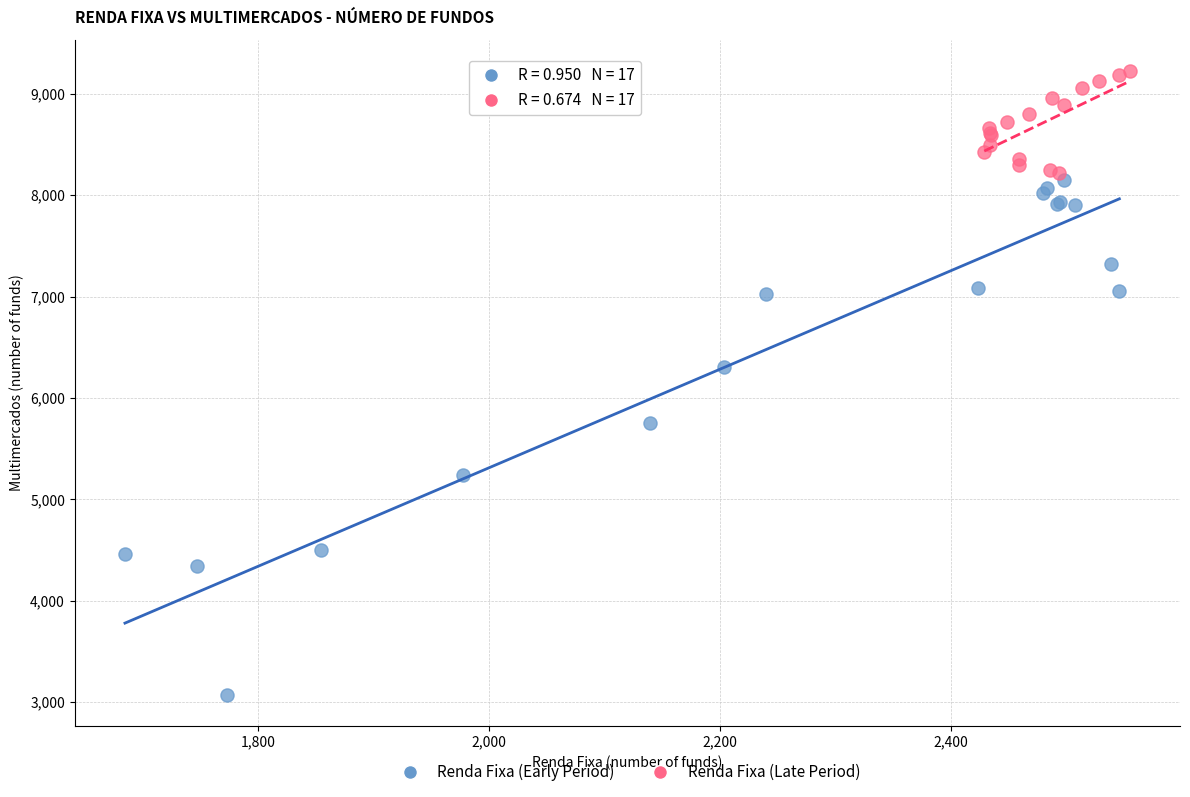

Which series contains the lowest Y value?

Renda Fixa (Early Period)